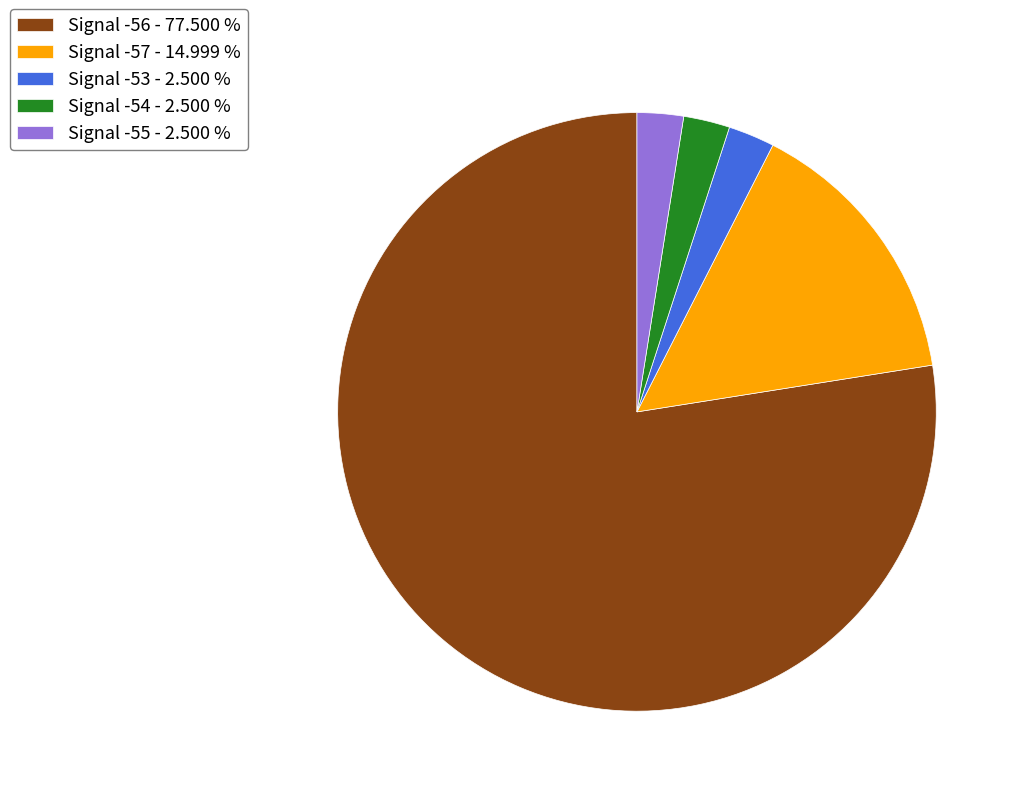

Combined, do Signal -57 - 14.999 % and Signal -53 - 2.500 % account for over 50%?

No